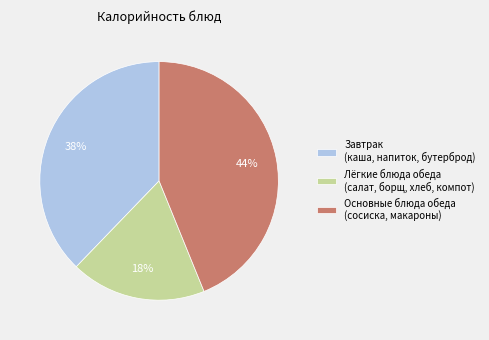

How many segments does this pie chart have?

3